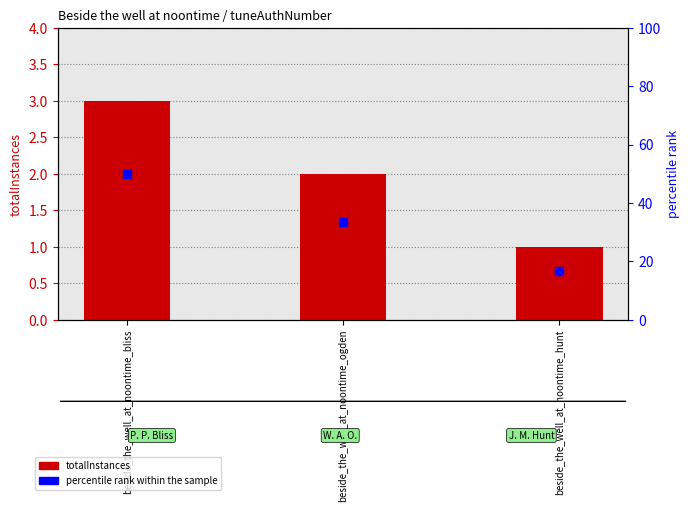

Which series contains the highest Y value?

percentile rank within the sample